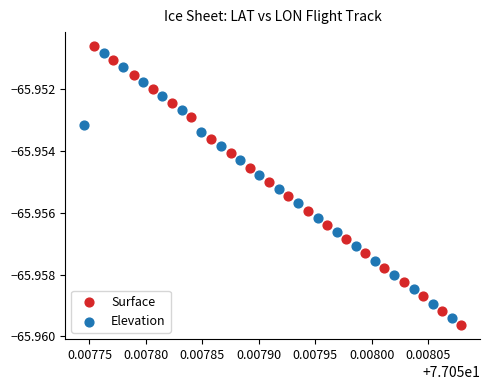

Which series contains the lowest Y value?

Surface